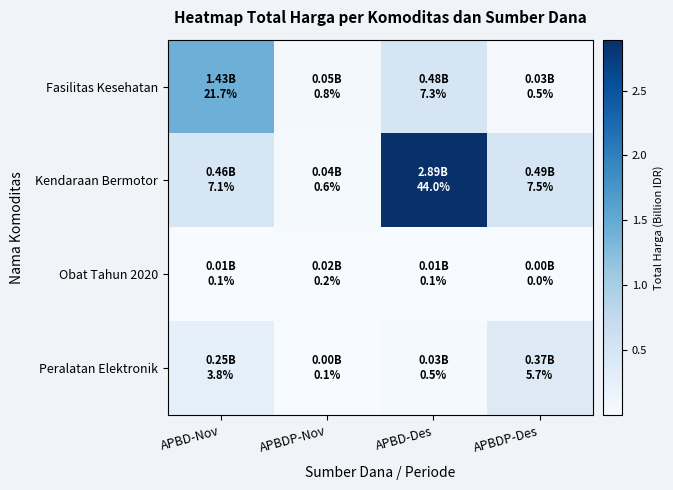

Which category has the lowest value across all series?

APBDP-Des